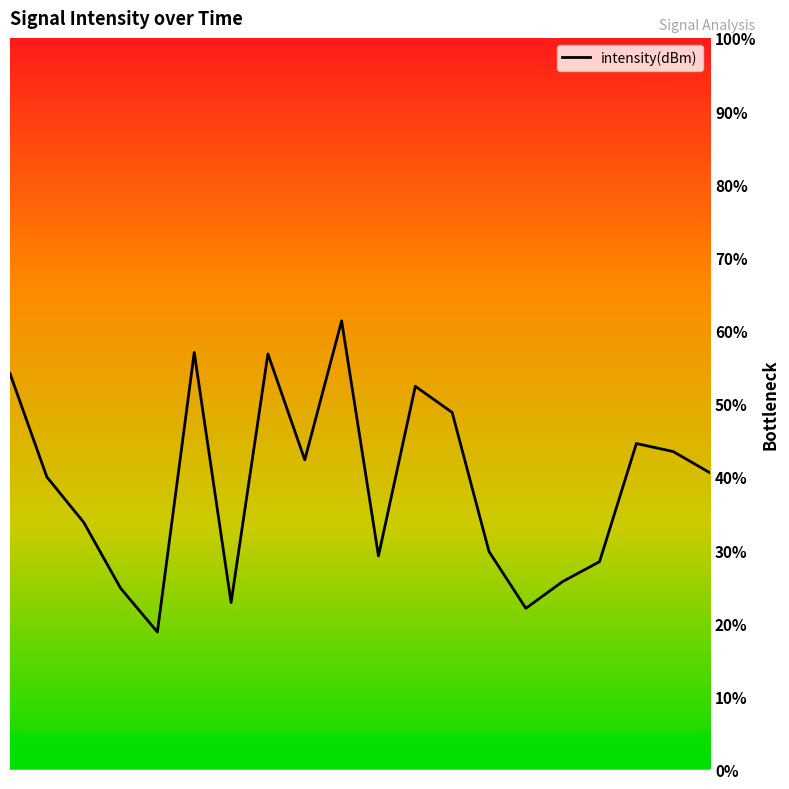

How many categories are shown in the chart?

20